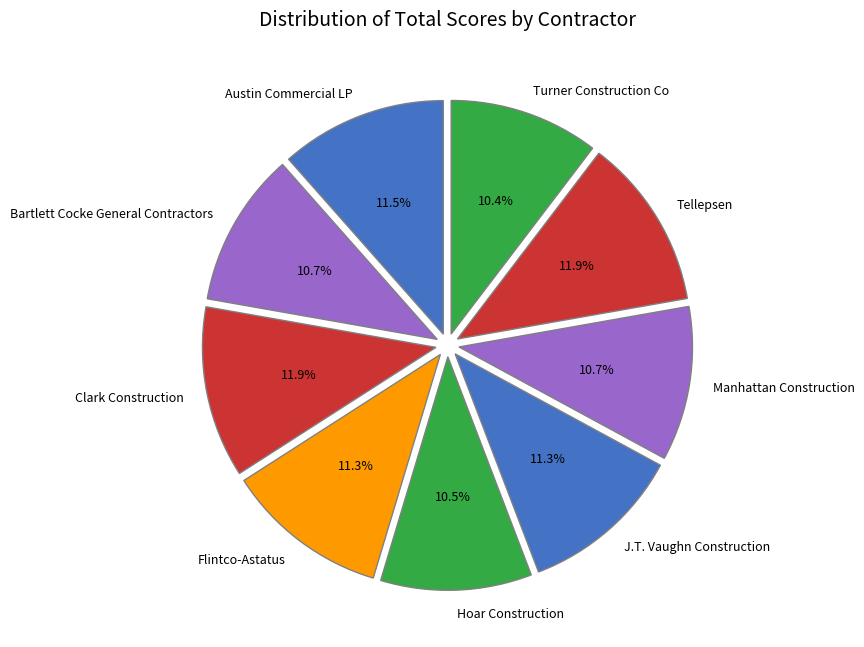

To the nearest percent, what is the difference between the Tellepsen and Hoar Construction slice percentages?

1%